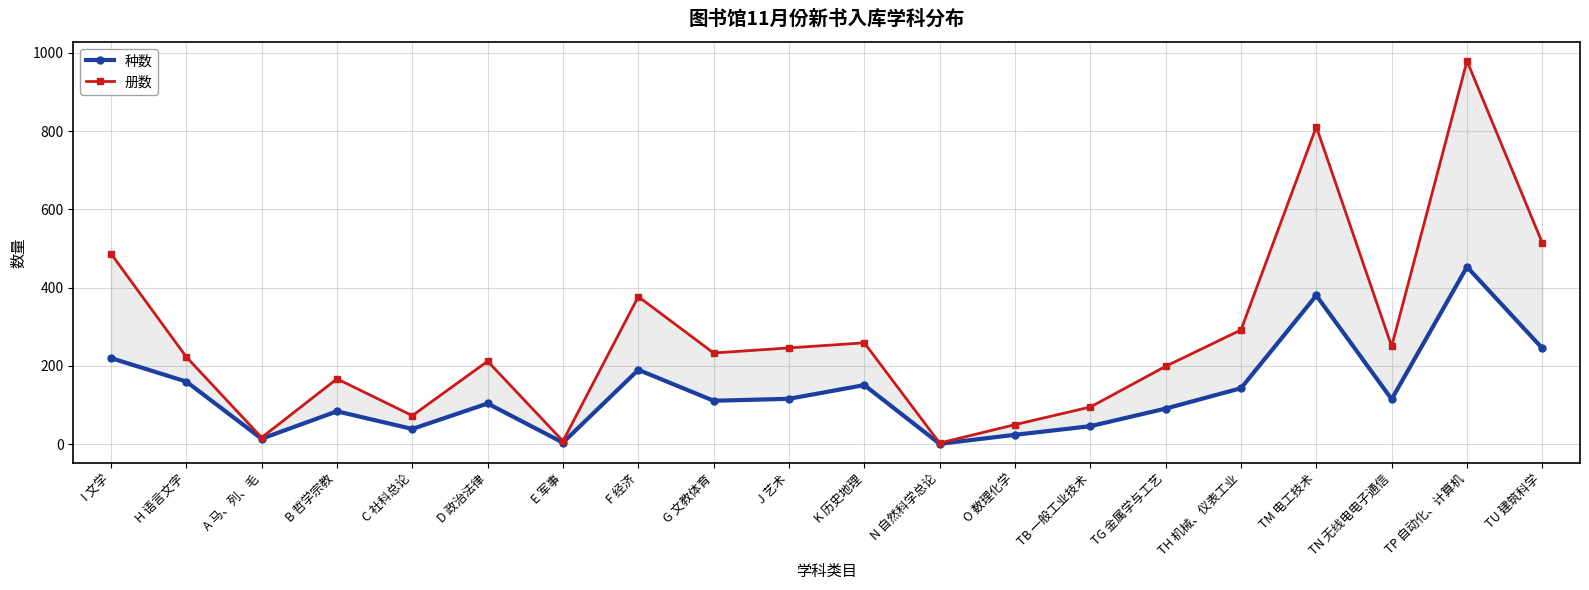

Rank the series at TN 无线电电子通信 from lowest to highest value.

种数, 册数